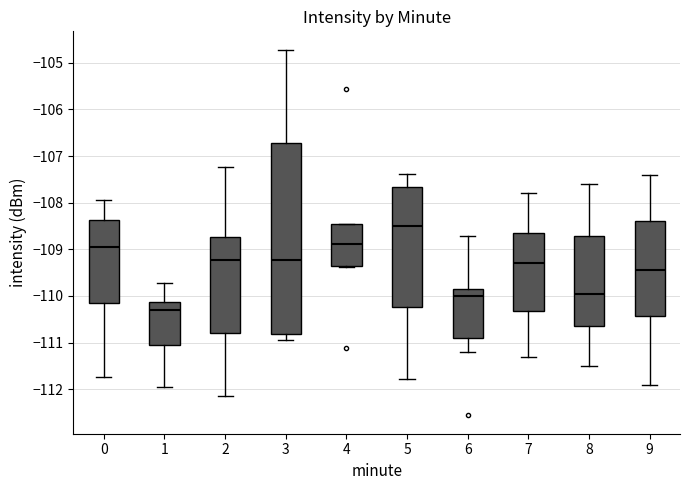

Which box is the tallest, from its lower edge to its upper edge?

3